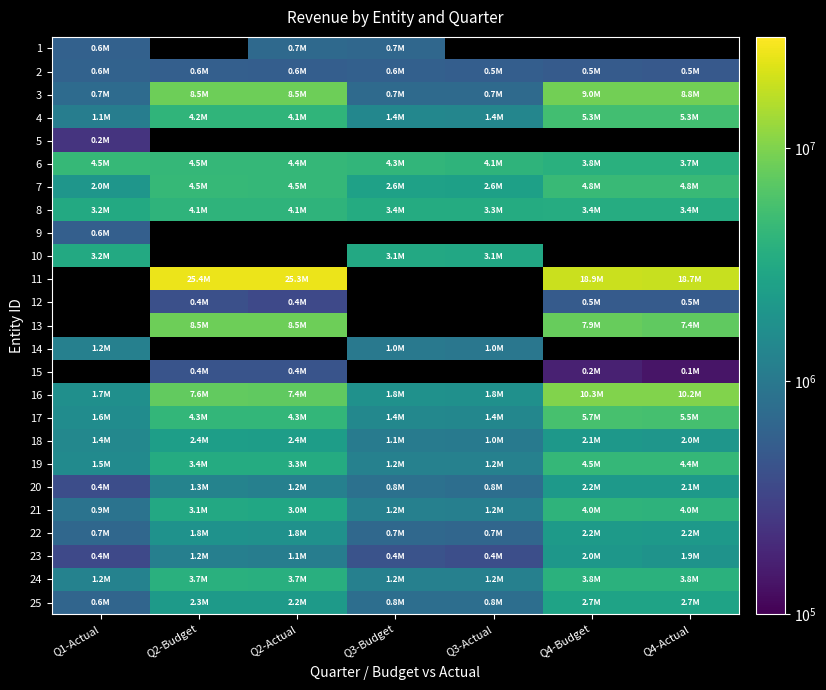

At which label does 4 first exceed 4143437?

Q2-Budget